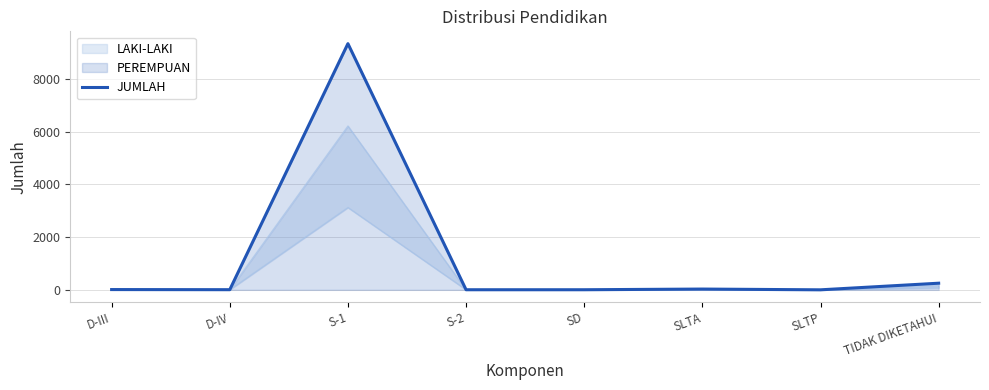

The value at S-2 is 4. True or false?

True